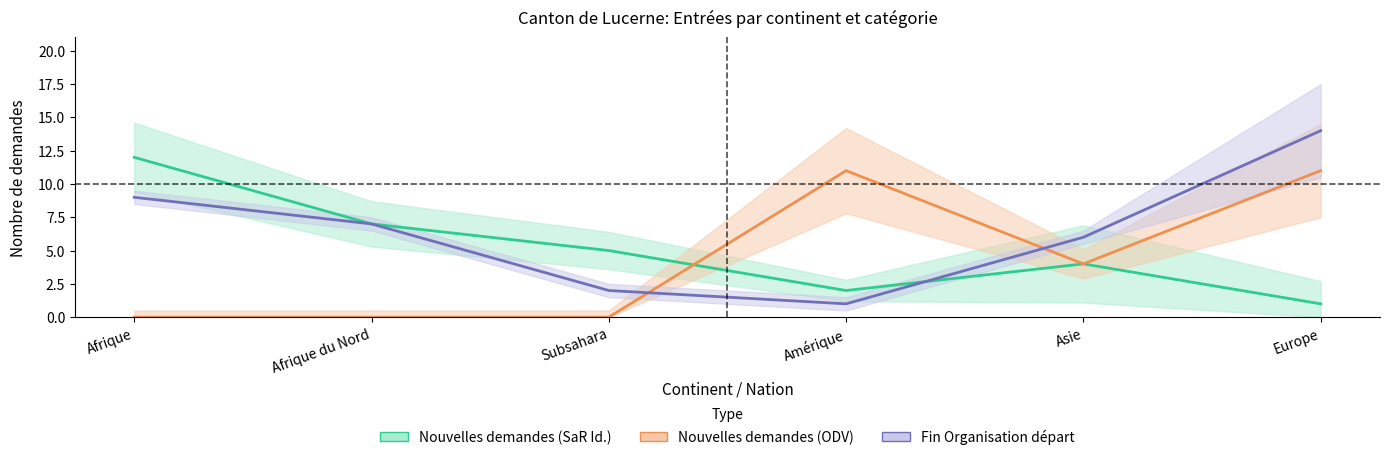

Read the Fin Organisation départ value at Afrique, to the nearest 10.

10